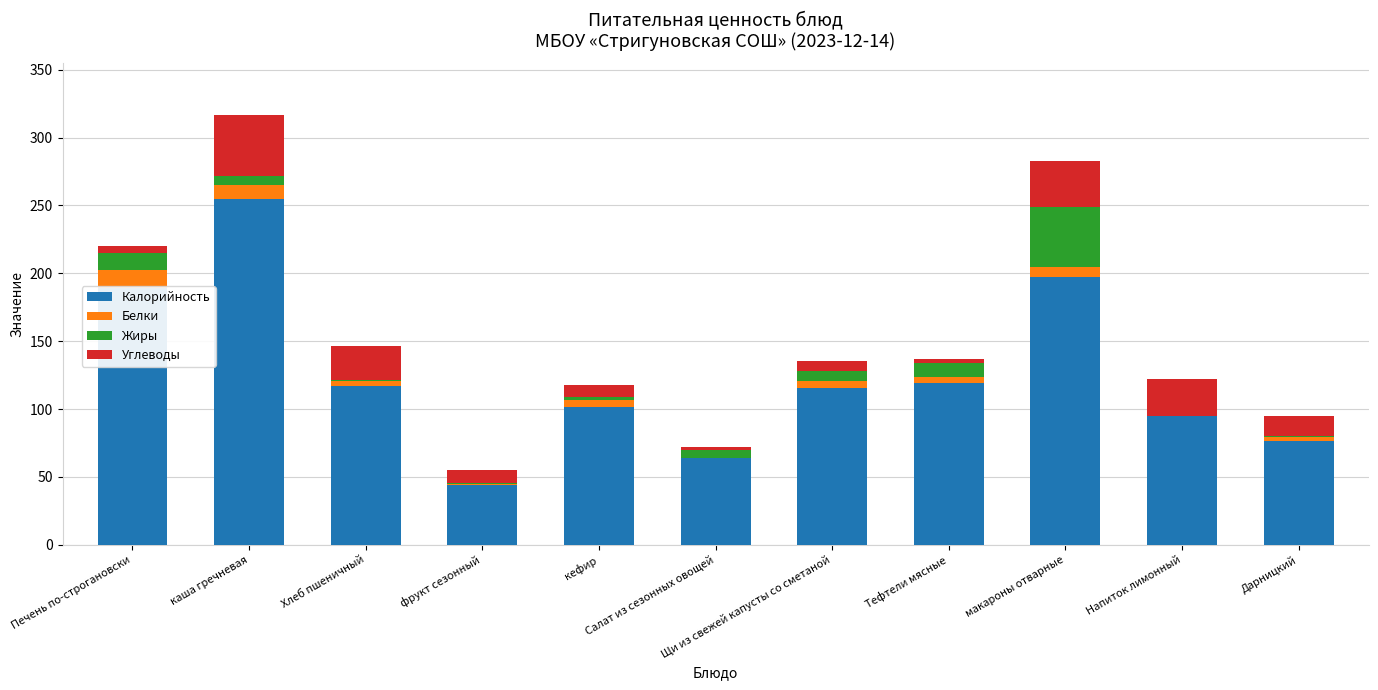

What is the label of the 11th bar from the left?

Дарницкий